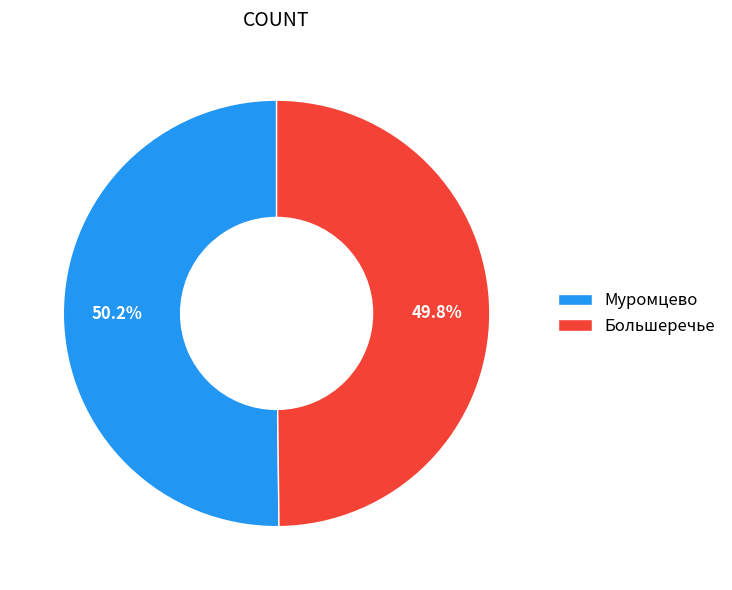

Combined, do Большеречье and Муромцево account for over 50%?

Yes